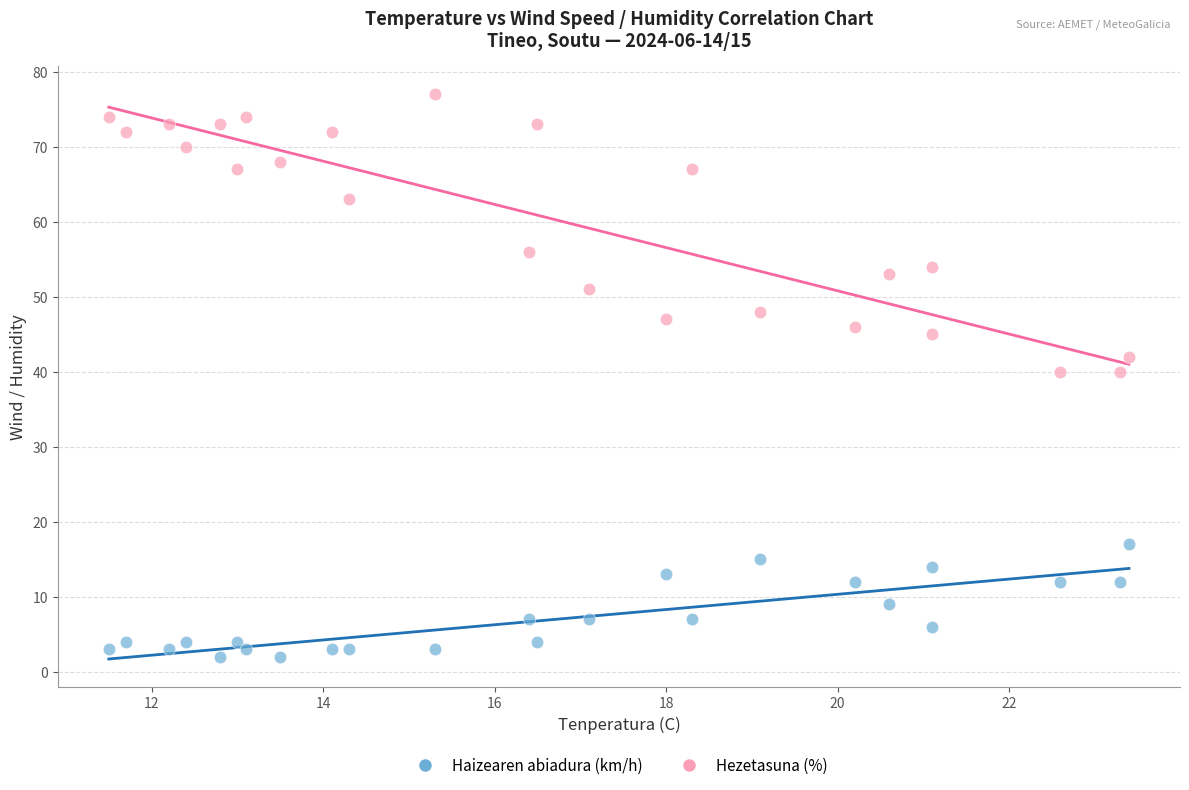

Across all data points, what is the range of Y values (max minus min)?

75